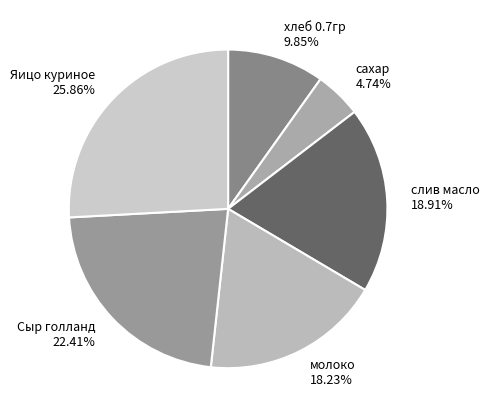

Rank the categories by value from lowest to highest.

сахар, хлеб 0.7гр, молоко, слив масло, Сыр голланд, Яицо куриное